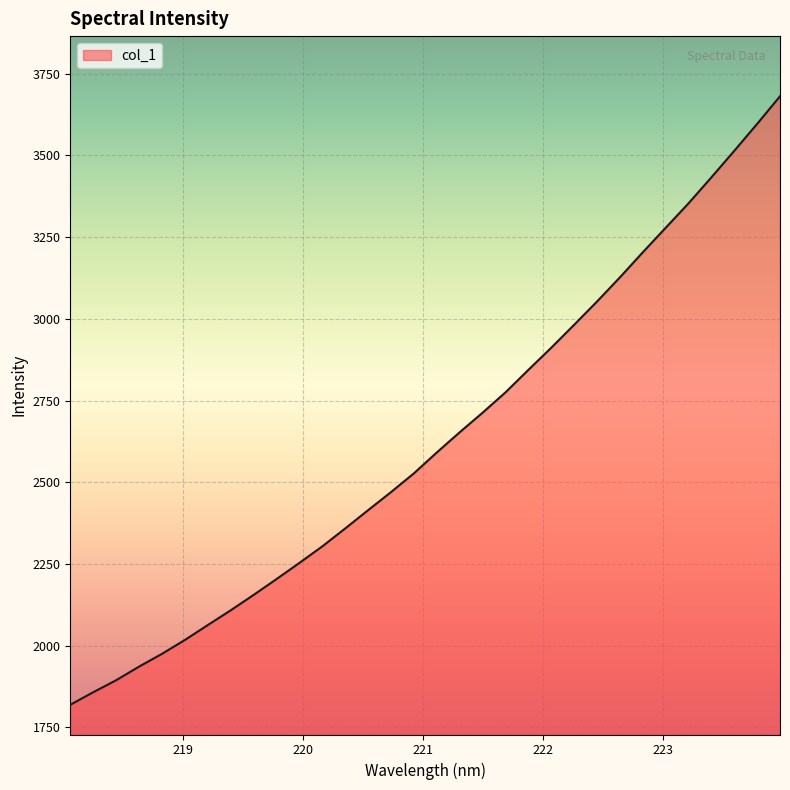

What is the maximum value shown in the chart?

3680.8